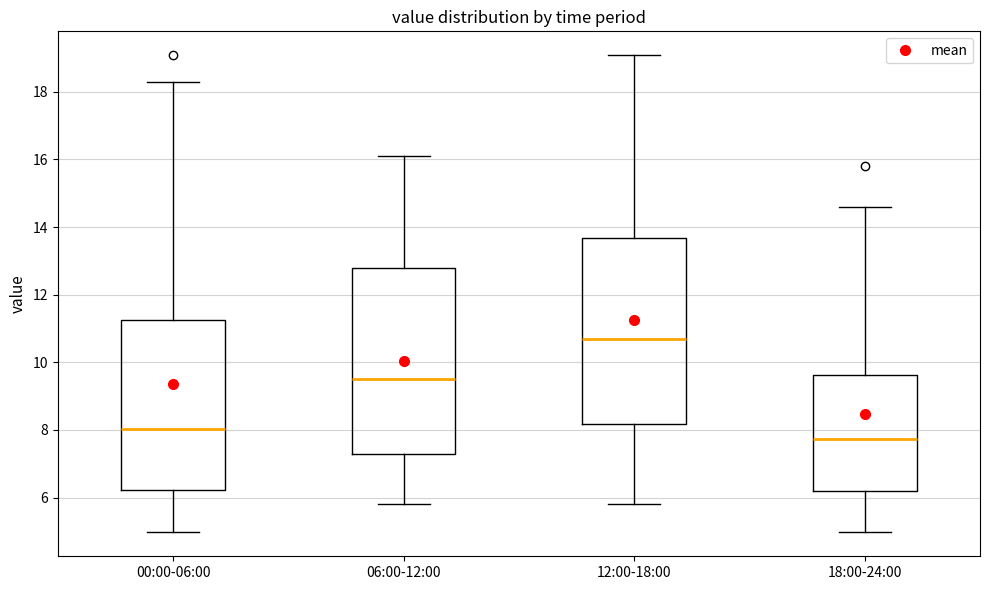

Where is the lower edge of the box for 12:00-18:00 on the y-axis? The values are not printed on the chart, so give them approximately, as read against the axis.

8.2